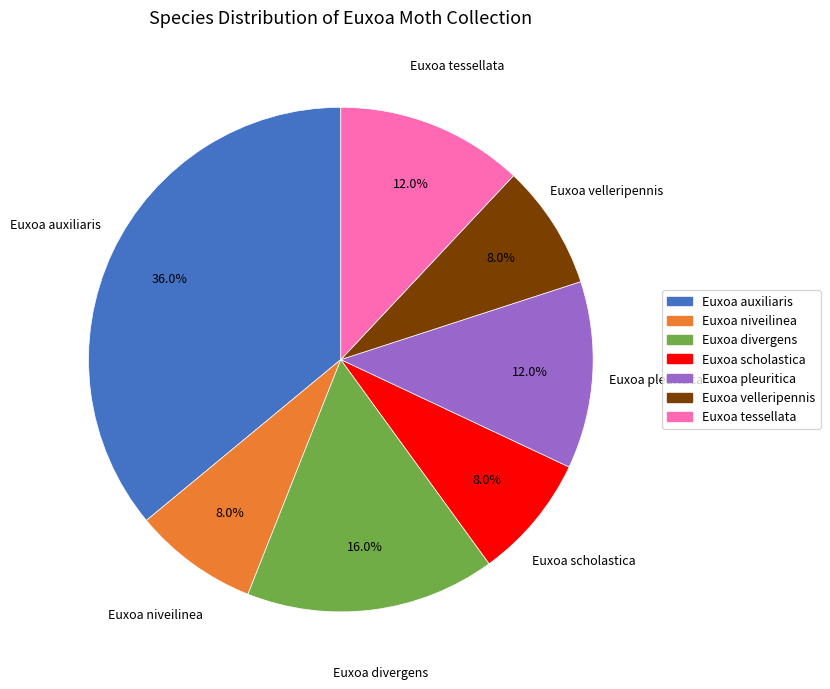

To the nearest percent, what portion does Euxoa niveilinea represent?

8%